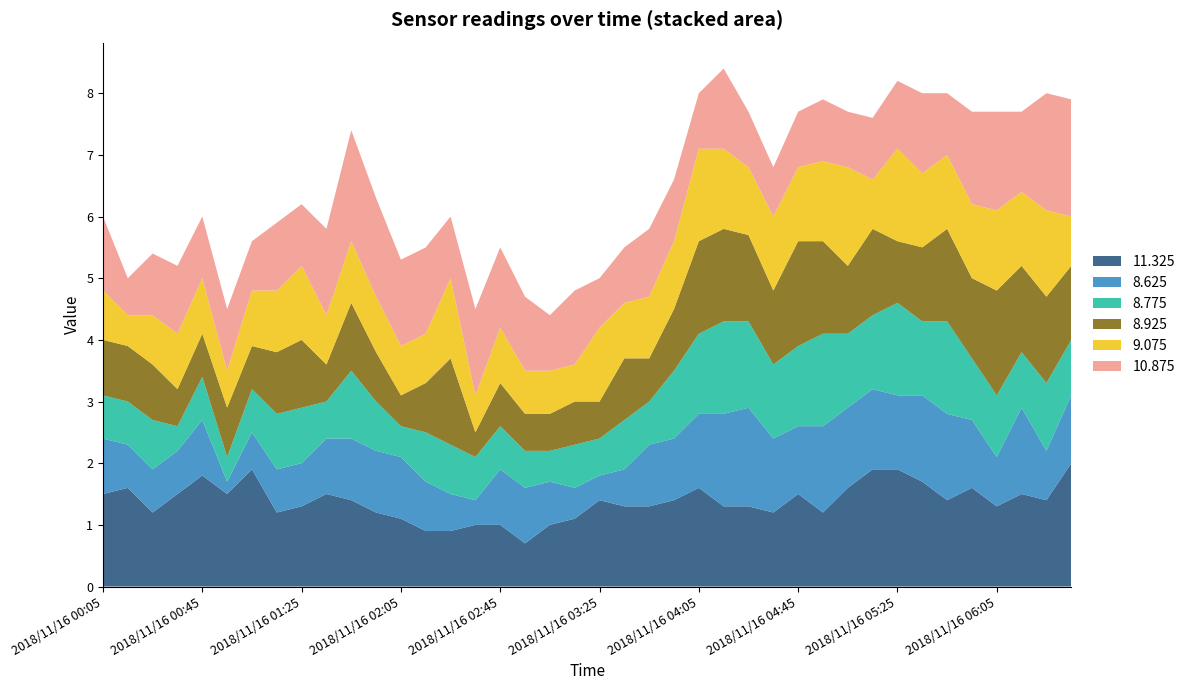

Reading left to right, list all the values displayed in this chart.

11.325: 2018/11/16 00:05=1.5	2018/11/16 00:15=1.6	2018/11/16 00:25=1.2	2018/11/16 00:35=1.5	2018/11/16 00:45=1.8	2018/11/16 00:55=1.5	2018/11/16 01:05=1.9	2018/11/16 01:15=1.2	2018/11/16 01:25=1.3	2018/11/16 01:35=1.5	2018/11/16 01:45=1.4	2018/11/16 01:55=1.2	2018/11/16 02:05=1.1	2018/11/16 02:15=0.9	2018/11/16 02:25=0.9	2018/11/16 02:35=1.0	2018/11/16 02:45=1.0	2018/11/16 02:55=0.7	2018/11/16 03:05=1.0	2018/11/16 03:15=1.1	2018/11/16 03:25=1.4	2018/11/16 03:35=1.3	2018/11/16 03:45=1.3	2018/11/16 03:55=1.4	2018/11/16 04:05=1.6	2018/11/16 04:15=1.3	2018/11/16 04:25=1.3	2018/11/16 04:35=1.2	2018/11/16 04:45=1.5	2018/11/16 04:55=1.2	2018/11/16 05:05=1.6	2018/11/16 05:15=1.9	2018/11/16 05:25=1.9	2018/11/16 05:35=1.7	2018/11/16 05:45=1.4	2018/11/16 05:55=1.6	2018/11/16 06:05=1.3	2018/11/16 06:15=1.5	2018/11/16 06:25=1.4	2018/11/16 06:35=2.0
8.625: 2018/11/16 00:05=0.9	2018/11/16 00:15=0.7	2018/11/16 00:25=0.7	2018/11/16 00:35=0.7	2018/11/16 00:45=0.9	2018/11/16 00:55=0.2	2018/11/16 01:05=0.6	2018/11/16 01:15=0.7	2018/11/16 01:25=0.7	2018/11/16 01:35=0.9	2018/11/16 01:45=1.0	2018/11/16 01:55=1.0	2018/11/16 02:05=1.0	2018/11/16 02:15=0.8	2018/11/16 02:25=0.6	2018/11/16 02:35=0.4	2018/11/16 02:45=0.9	2018/11/16 02:55=0.9	2018/11/16 03:05=0.7	2018/11/16 03:15=0.5	2018/11/16 03:25=0.4	2018/11/16 03:35=0.6	2018/11/16 03:45=1.0	2018/11/16 03:55=1.0	2018/11/16 04:05=1.2	2018/11/16 04:15=1.5	2018/11/16 04:25=1.6	2018/11/16 04:35=1.2	2018/11/16 04:45=1.1	2018/11/16 04:55=1.4	2018/11/16 05:05=1.3	2018/11/16 05:15=1.3	2018/11/16 05:25=1.2	2018/11/16 05:35=1.4	2018/11/16 05:45=1.4	2018/11/16 05:55=1.1	2018/11/16 06:05=0.8	2018/11/16 06:15=1.4	2018/11/16 06:25=0.8	2018/11/16 06:35=1.1
8.775: 2018/11/16 00:05=0.7	2018/11/16 00:15=0.7	2018/11/16 00:25=0.8	2018/11/16 00:35=0.4	2018/11/16 00:45=0.7	2018/11/16 00:55=0.4	2018/11/16 01:05=0.7	2018/11/16 01:15=0.9	2018/11/16 01:25=0.9	2018/11/16 01:35=0.6	2018/11/16 01:45=1.1	2018/11/16 01:55=0.8	2018/11/16 02:05=0.5	2018/11/16 02:15=0.8	2018/11/16 02:25=0.8	2018/11/16 02:35=0.7	2018/11/16 02:45=0.7	2018/11/16 02:55=0.6	2018/11/16 03:05=0.5	2018/11/16 03:15=0.7	2018/11/16 03:25=0.6	2018/11/16 03:35=0.8	2018/11/16 03:45=0.7	2018/11/16 03:55=1.1	2018/11/16 04:05=1.3	2018/11/16 04:15=1.5	2018/11/16 04:25=1.4	2018/11/16 04:35=1.2	2018/11/16 04:45=1.3	2018/11/16 04:55=1.5	2018/11/16 05:05=1.2	2018/11/16 05:15=1.2	2018/11/16 05:25=1.5	2018/11/16 05:35=1.2	2018/11/16 05:45=1.5	2018/11/16 05:55=1.0	2018/11/16 06:05=1.0	2018/11/16 06:15=0.9	2018/11/16 06:25=1.1	2018/11/16 06:35=0.9
8.925: 2018/11/16 00:05=0.9	2018/11/16 00:15=0.9	2018/11/16 00:25=0.9	2018/11/16 00:35=0.6	2018/11/16 00:45=0.7	2018/11/16 00:55=0.8	2018/11/16 01:05=0.7	2018/11/16 01:15=1.0	2018/11/16 01:25=1.1	2018/11/16 01:35=0.6	2018/11/16 01:45=1.1	2018/11/16 01:55=0.8	2018/11/16 02:05=0.5	2018/11/16 02:15=0.8	2018/11/16 02:25=1.4	2018/11/16 02:35=0.4	2018/11/16 02:45=0.7	2018/11/16 02:55=0.6	2018/11/16 03:05=0.6	2018/11/16 03:15=0.7	2018/11/16 03:25=0.6	2018/11/16 03:35=1.0	2018/11/16 03:45=0.7	2018/11/16 03:55=1.0	2018/11/16 04:05=1.5	2018/11/16 04:15=1.5	2018/11/16 04:25=1.4	2018/11/16 04:35=1.2	2018/11/16 04:45=1.7	2018/11/16 04:55=1.5	2018/11/16 05:05=1.1	2018/11/16 05:15=1.4	2018/11/16 05:25=1.0	2018/11/16 05:35=1.2	2018/11/16 05:45=1.5	2018/11/16 05:55=1.3	2018/11/16 06:05=1.7	2018/11/16 06:15=1.4	2018/11/16 06:25=1.4	2018/11/16 06:35=1.2
9.075: 2018/11/16 00:05=0.8	2018/11/16 00:15=0.5	2018/11/16 00:25=0.8	2018/11/16 00:35=0.9	2018/11/16 00:45=0.9	2018/11/16 00:55=0.6	2018/11/16 01:05=0.9	2018/11/16 01:15=1.0	2018/11/16 01:25=1.2	2018/11/16 01:35=0.8	2018/11/16 01:45=1.0	2018/11/16 01:55=0.9	2018/11/16 02:05=0.8	2018/11/16 02:15=0.8	2018/11/16 02:25=1.3	2018/11/16 02:35=0.6	2018/11/16 02:45=0.9	2018/11/16 02:55=0.7	2018/11/16 03:05=0.7	2018/11/16 03:15=0.6	2018/11/16 03:25=1.2	2018/11/16 03:35=0.9	2018/11/16 03:45=1.0	2018/11/16 03:55=1.1	2018/11/16 04:05=1.5	2018/11/16 04:15=1.3	2018/11/16 04:25=1.1	2018/11/16 04:35=1.2	2018/11/16 04:45=1.2	2018/11/16 04:55=1.3	2018/11/16 05:05=1.6	2018/11/16 05:15=0.8	2018/11/16 05:25=1.5	2018/11/16 05:35=1.2	2018/11/16 05:45=1.2	2018/11/16 05:55=1.2	2018/11/16 06:05=1.3	2018/11/16 06:15=1.2	2018/11/16 06:25=1.4	2018/11/16 06:35=0.8
10.875: 2018/11/16 00:05=1.2	2018/11/16 00:15=0.6	2018/11/16 00:25=1.0	2018/11/16 00:35=1.1	2018/11/16 00:45=1.0	2018/11/16 00:55=1.0	2018/11/16 01:05=0.8	2018/11/16 01:15=1.1	2018/11/16 01:25=1.0	2018/11/16 01:35=1.4	2018/11/16 01:45=1.8	2018/11/16 01:55=1.6	2018/11/16 02:05=1.4	2018/11/16 02:15=1.4	2018/11/16 02:25=1.0	2018/11/16 02:35=1.4	2018/11/16 02:45=1.3	2018/11/16 02:55=1.2	2018/11/16 03:05=0.9	2018/11/16 03:15=1.2	2018/11/16 03:25=0.8	2018/11/16 03:35=0.9	2018/11/16 03:45=1.1	2018/11/16 03:55=1.0	2018/11/16 04:05=0.9	2018/11/16 04:15=1.3	2018/11/16 04:25=0.9	2018/11/16 04:35=0.8	2018/11/16 04:45=0.9	2018/11/16 04:55=1.0	2018/11/16 05:05=0.9	2018/11/16 05:15=1.0	2018/11/16 05:25=1.1	2018/11/16 05:35=1.3	2018/11/16 05:45=1.0	2018/11/16 05:55=1.5	2018/11/16 06:05=1.6	2018/11/16 06:15=1.3	2018/11/16 06:25=1.9	2018/11/16 06:35=1.9